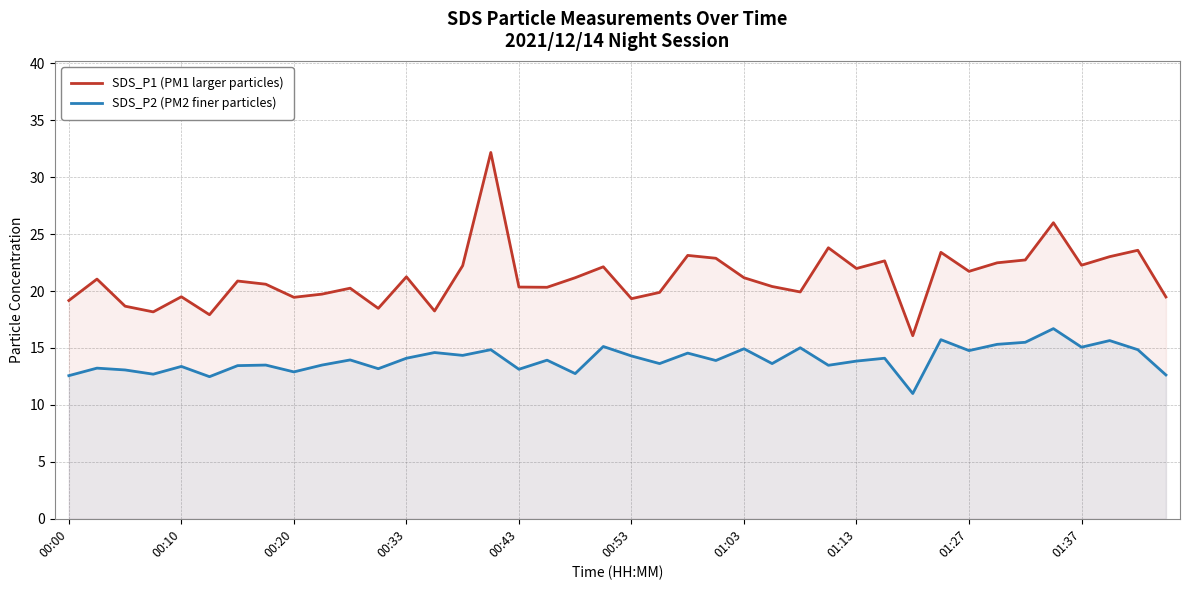

At how many categories does at least one series exceed 29?

1